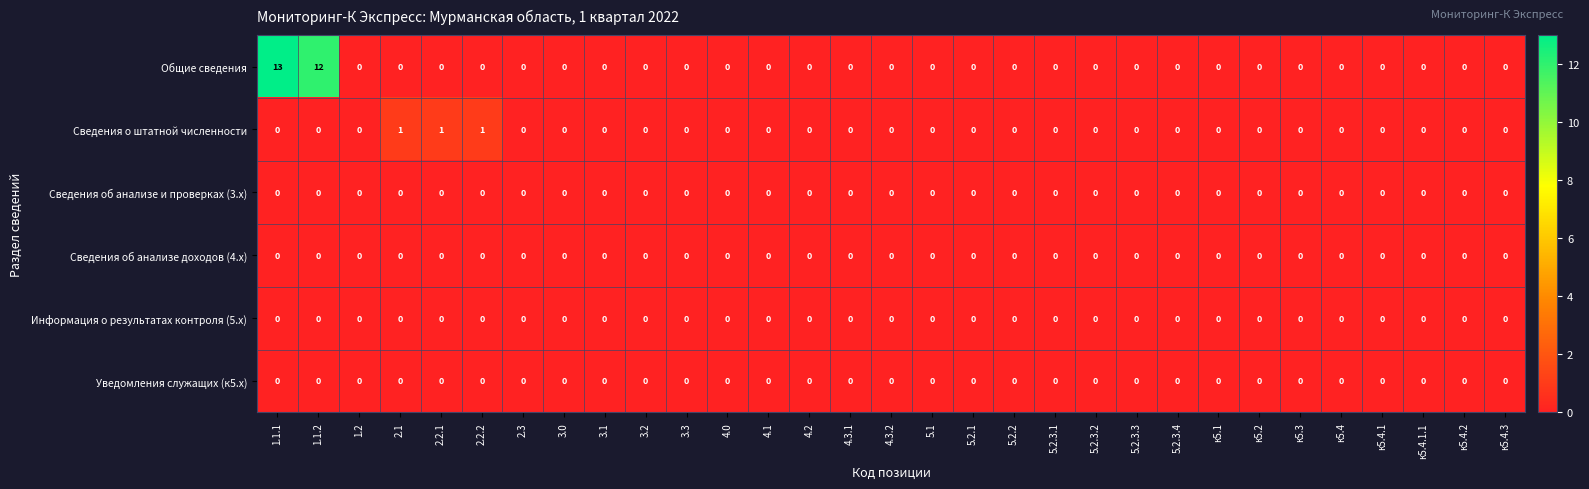

The Уведомления служащих (к5.x) series shows 0 at к5.4.3. True or false?

True